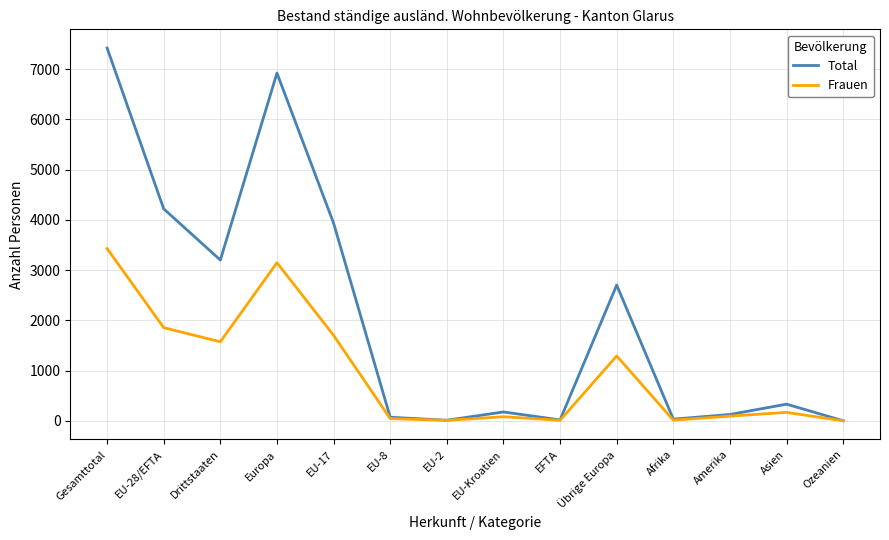

At EU-17, list the series in order from largest to smallest.

Total, Frauen